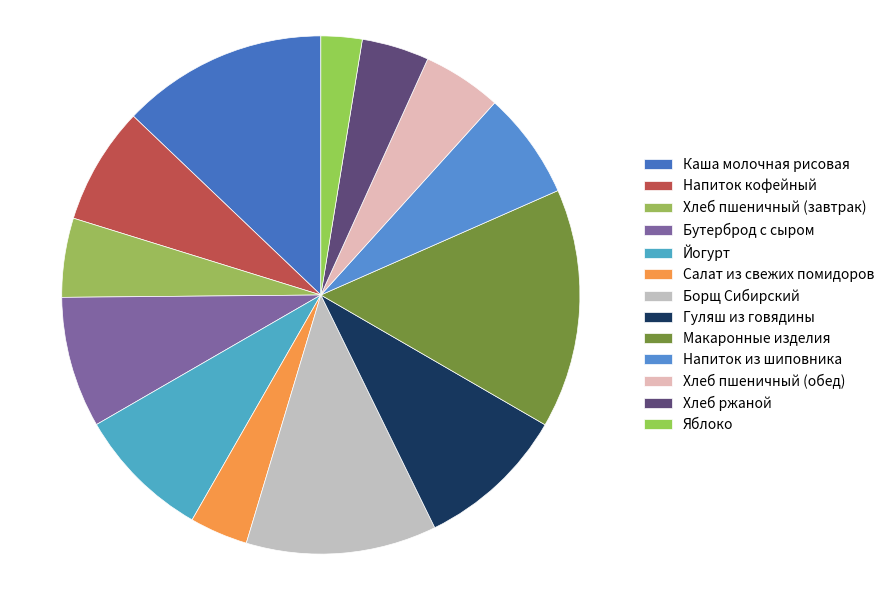

Which category has the biggest portion of the pie?

Макаронные изделия